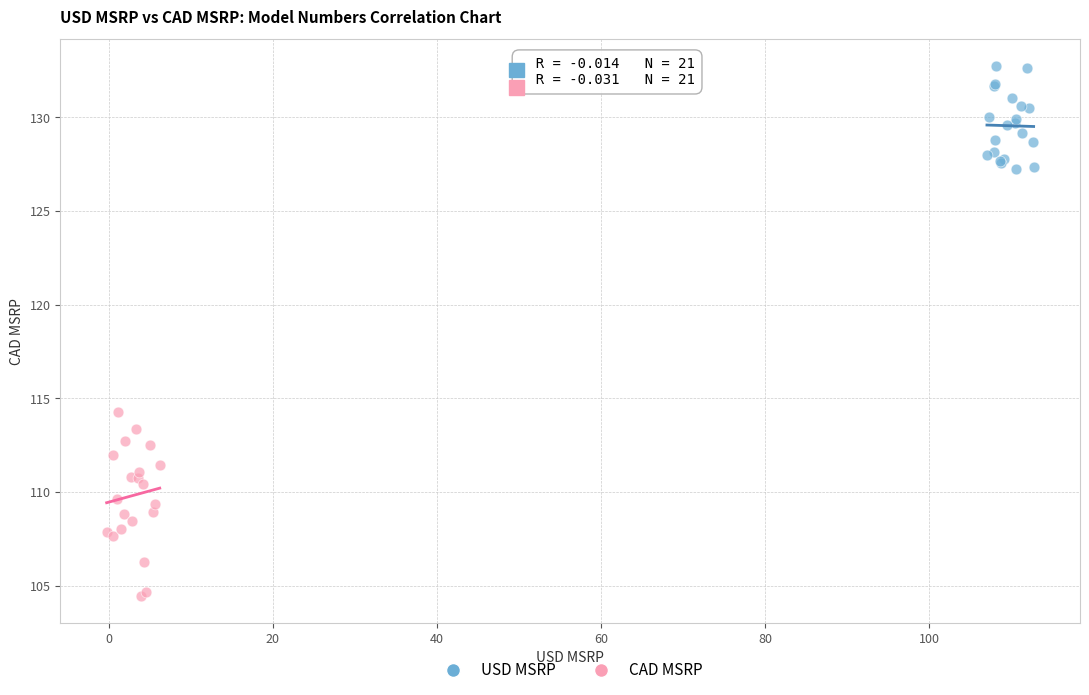

Which series contains the highest Y value?

USD MSRP